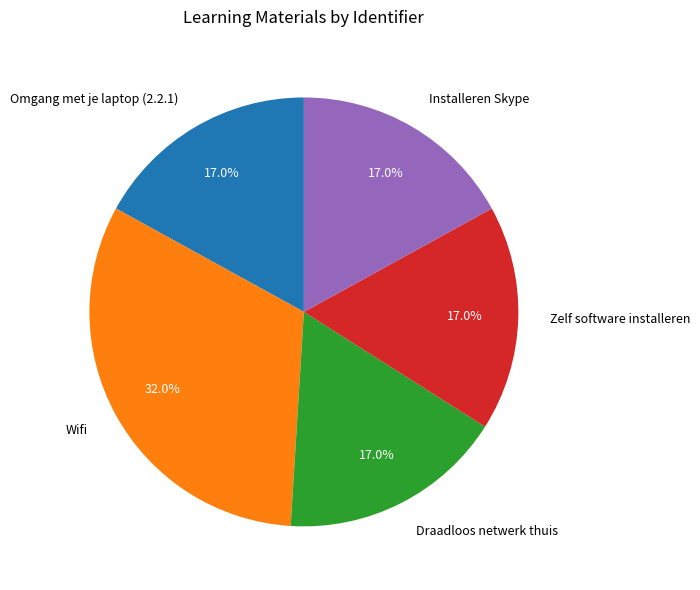

What portion of the pie excludes Draadloos netwerk thuis?

83.0%